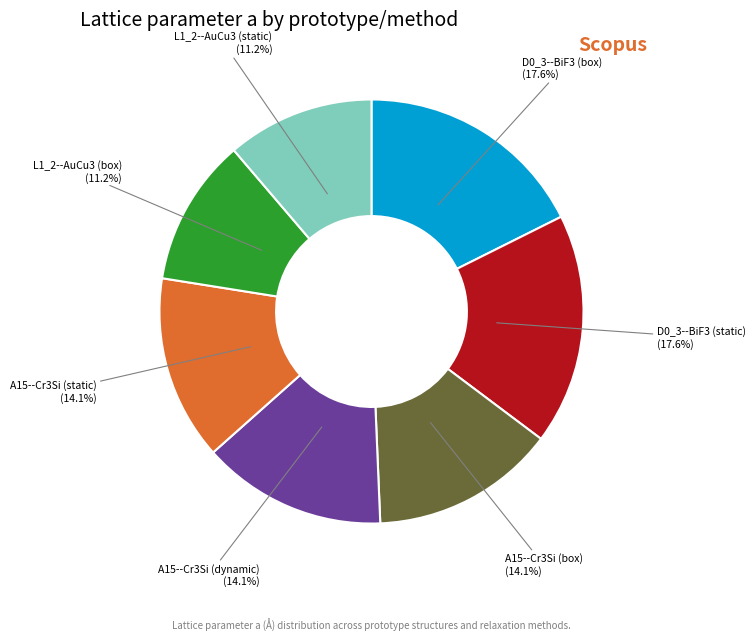

How many segments does this pie chart have?

7